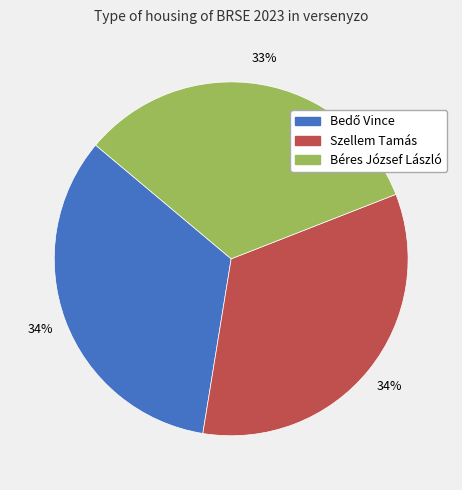

Is it true that Szellem Tamás is 34% of the pie?

True